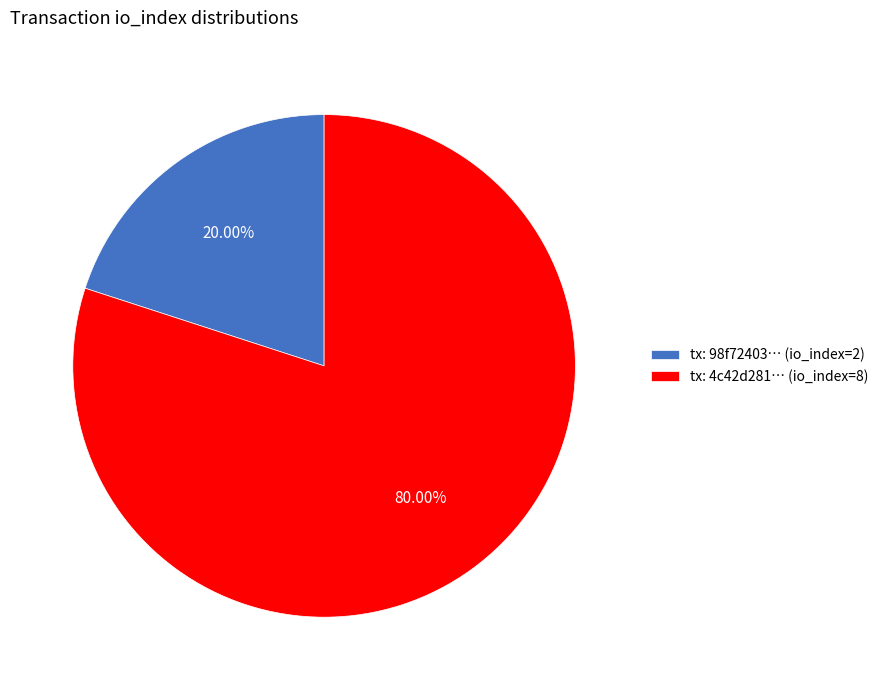

What is the largest slice in the pie chart?

tx: 4c42d281… (io_index=8)